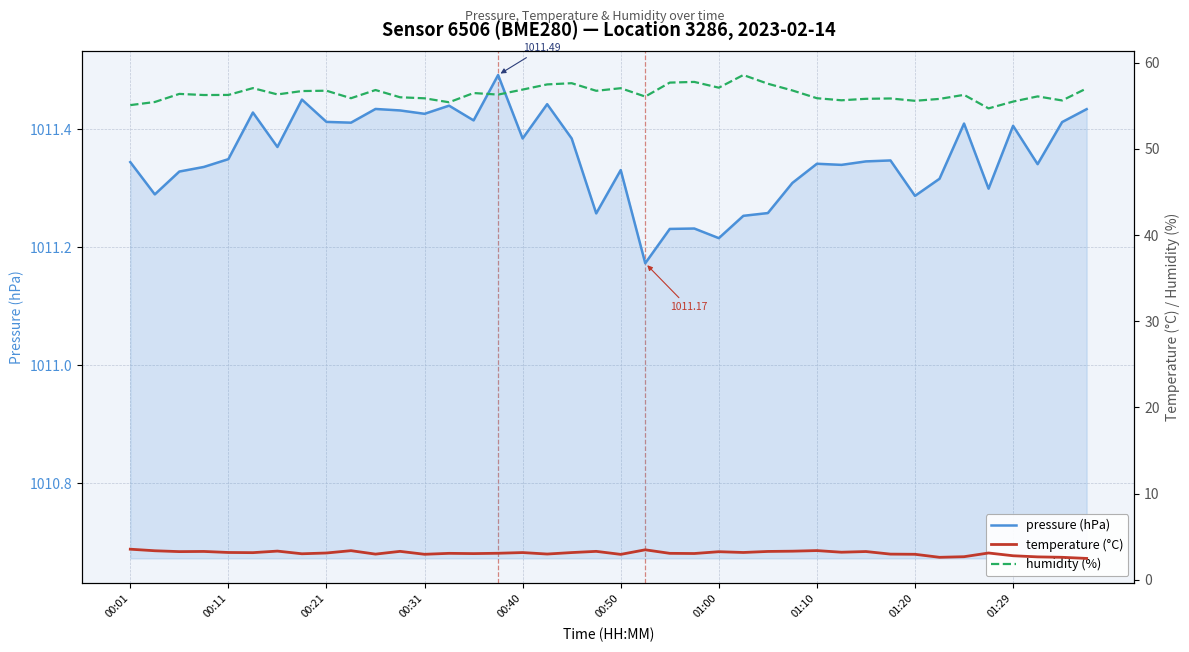

The value of humidity (%) at 00:50 is 81.4. True or false?

False